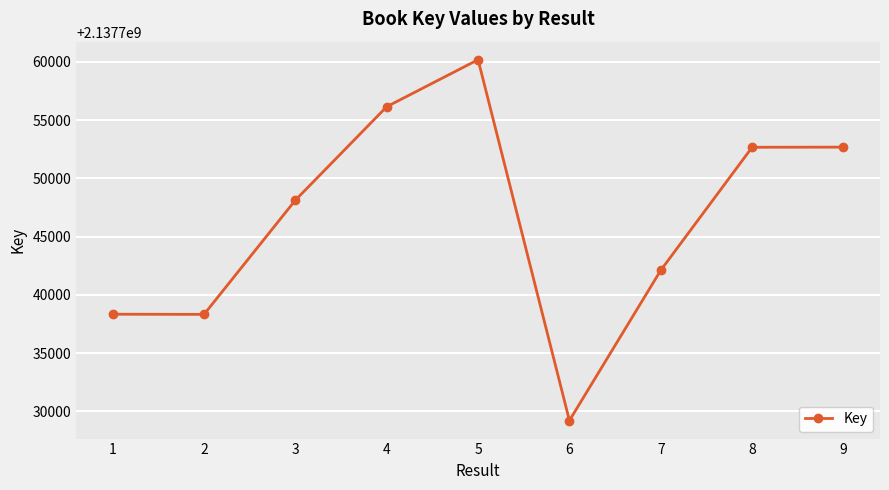

What is the change in value from 2 to 9?

+14360